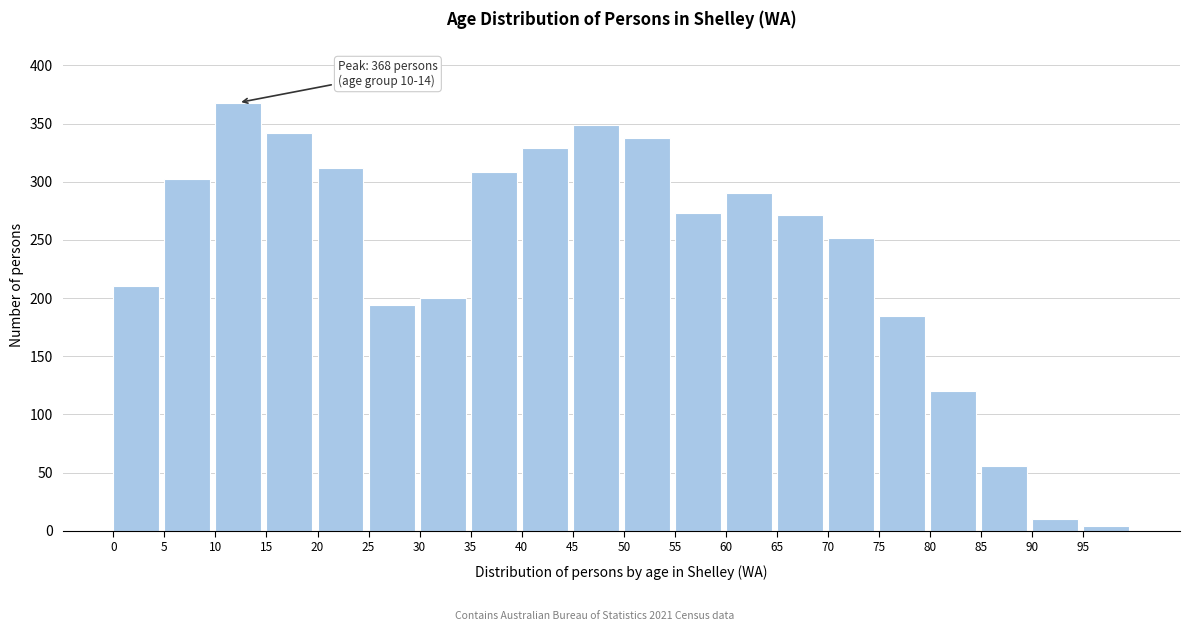

Reading right to left, what are all the values shown in this chart?

4	10	56	120	185	252	271	290	273	338	349	329	308	200	194	312	342	368	302	210